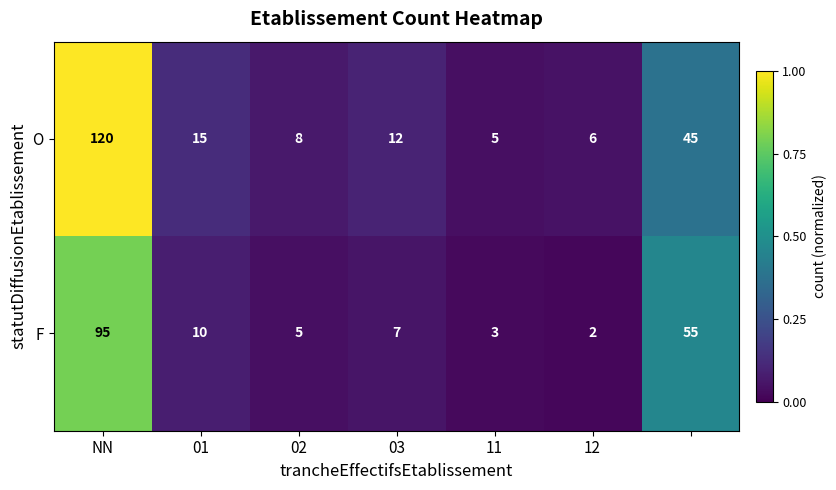

Count the number of categories in the chart.

7